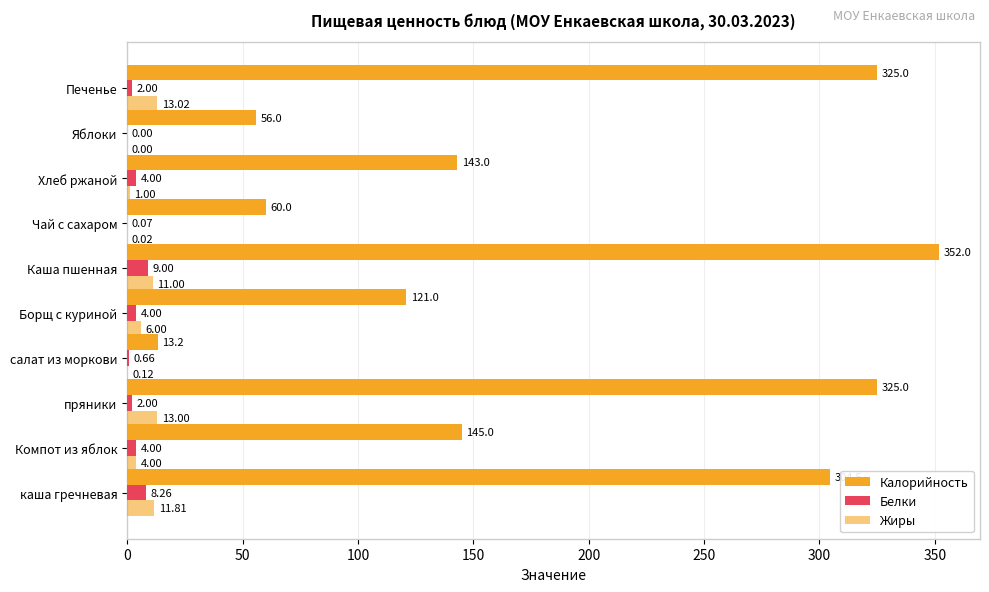

Count the number of data series in this chart.

3